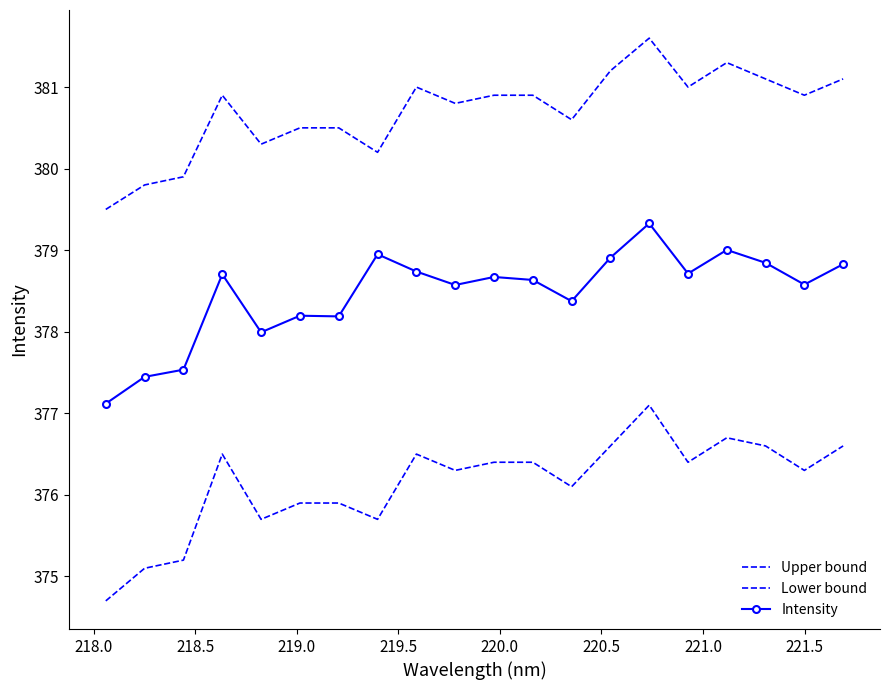

Is this an area chart (filled region under the line)?

No